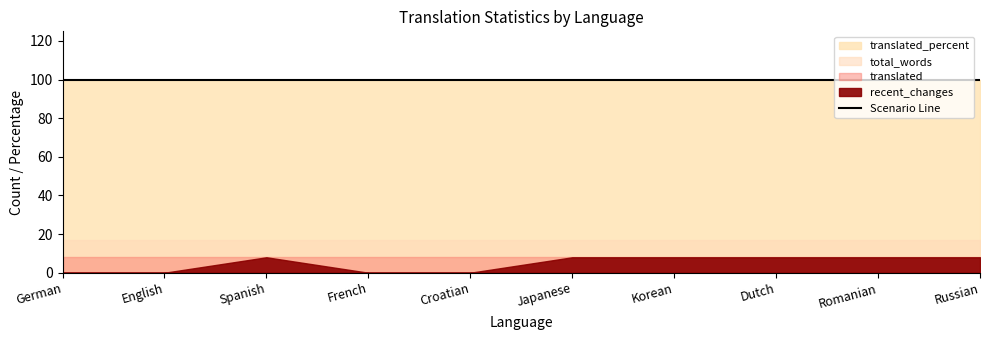

Where is recent_changes nearest to the value 4?

German